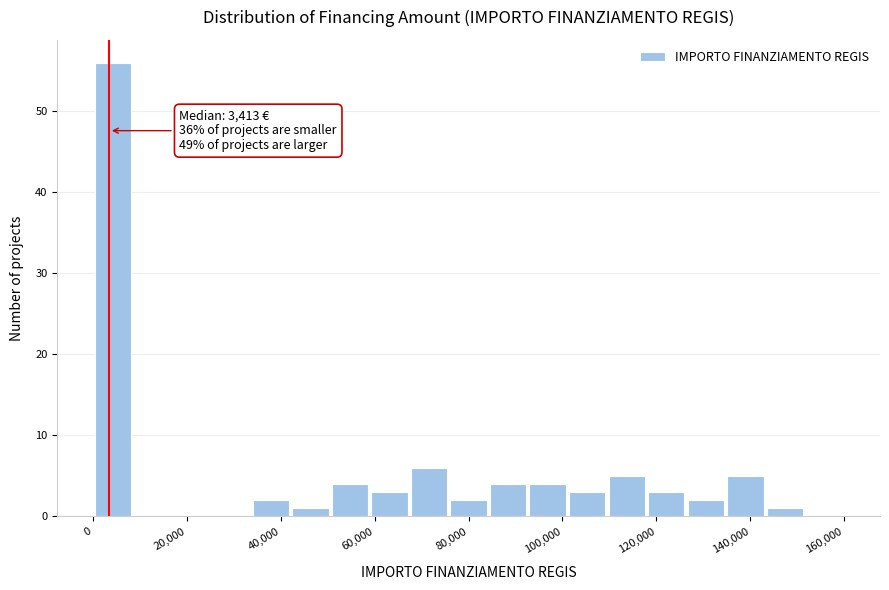

Which range on the x-axis has the tallest bar?

0 to 8000